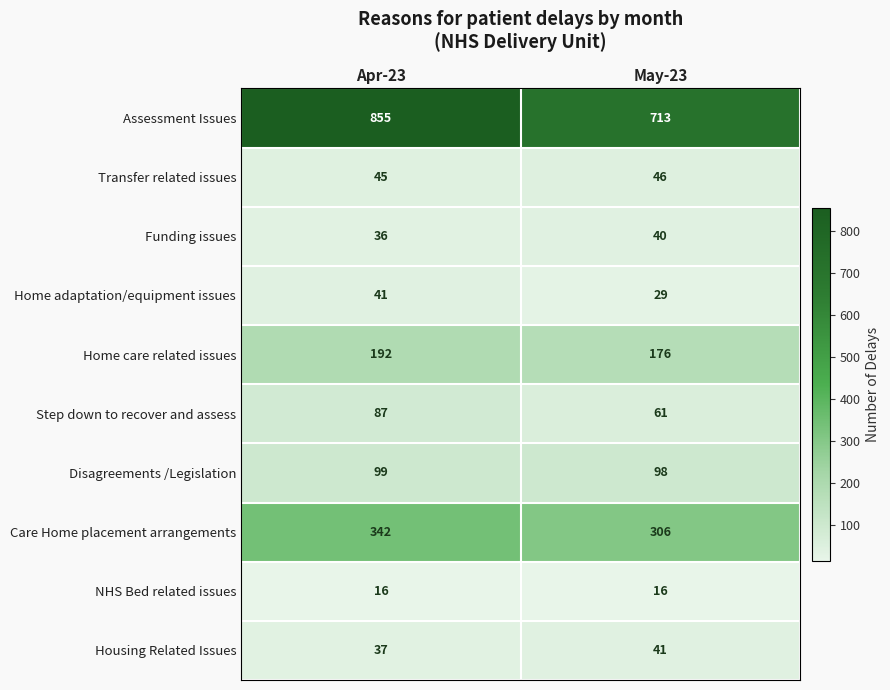

At which label is Housing Related Issues closest to 39?

Apr-23